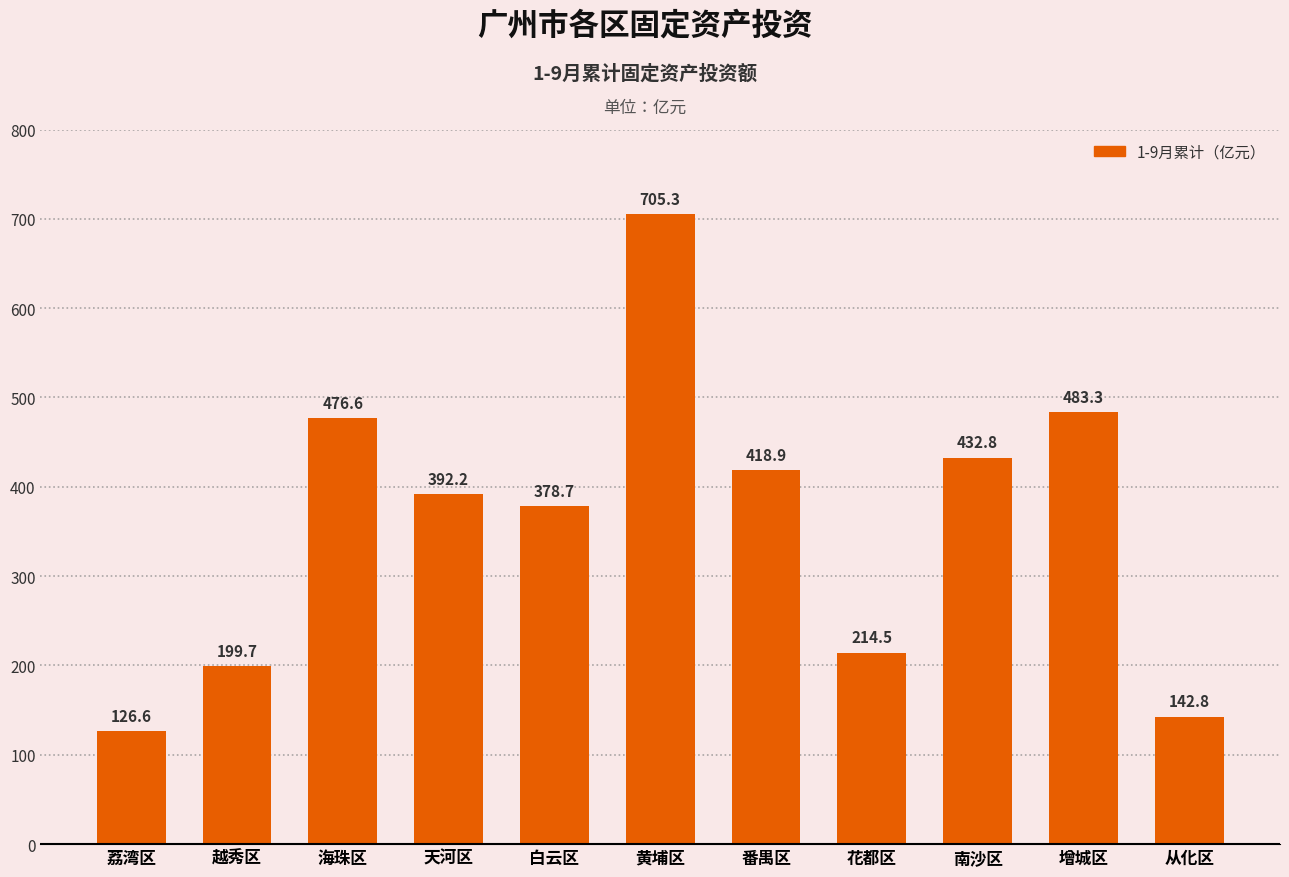

Reading left to right, transcribe all the data shown in this chart.

荔湾区=126.6	越秀区=199.7	海珠区=476.6	天河区=392.2	白云区=378.7	黄埔区=705.3	番禺区=418.9	花都区=214.5	南沙区=432.8	增城区=483.3	从化区=142.8